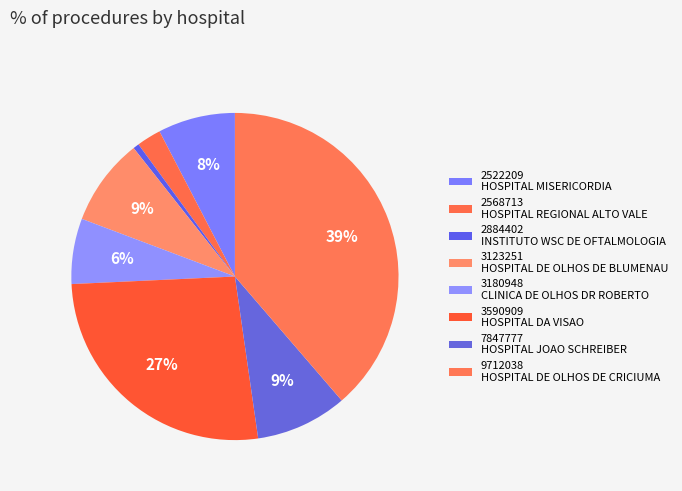

What is the largest slice in the pie chart?

9712038 HOSPITAL DE OLHOS DE CRICIUMA